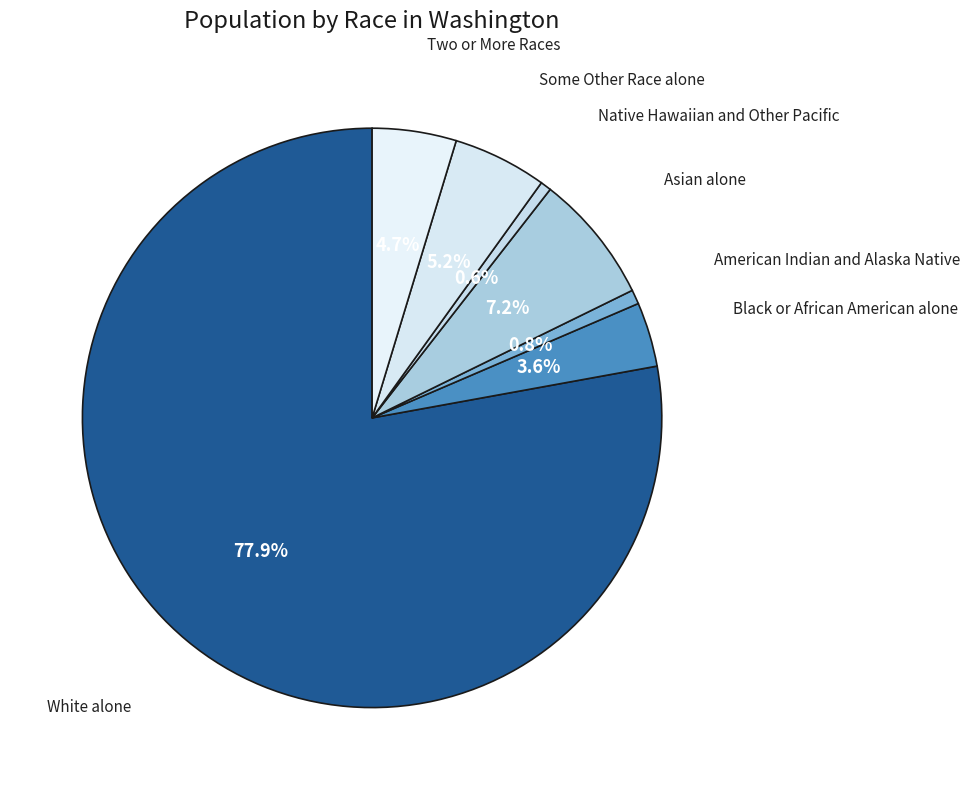

Count the number of slices in the pie.

7